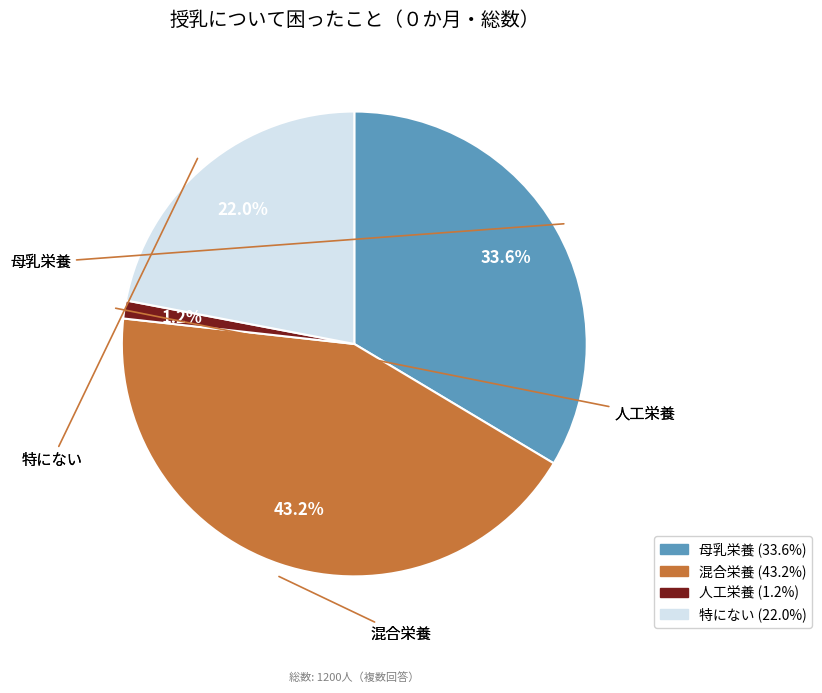

To the nearest percent, what is the difference between the 母乳栄養 and 人工栄養 slice percentages?

32%